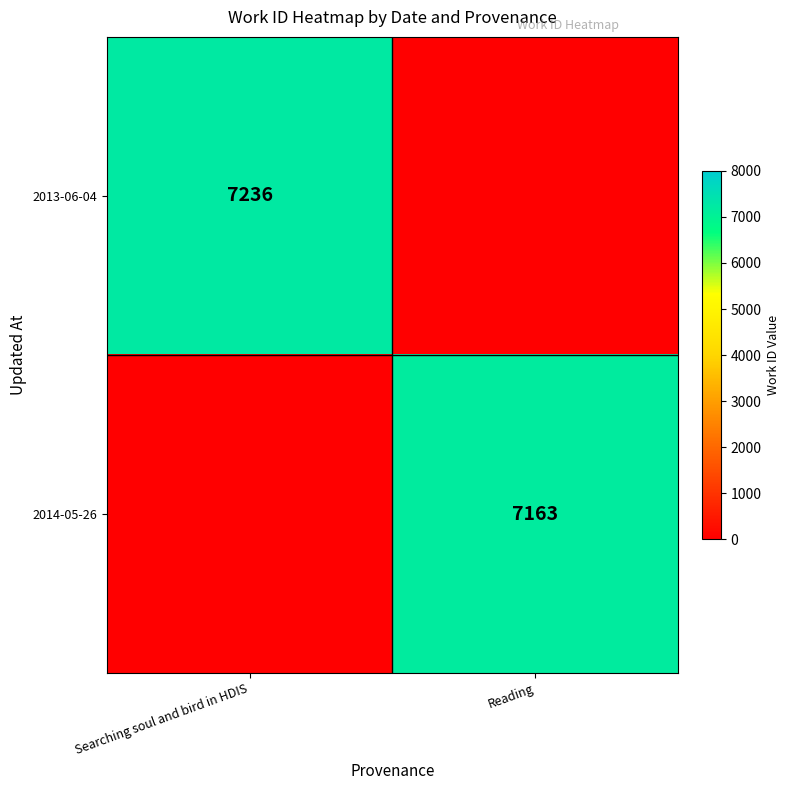

The 2014-05-26 series shows 7163 at Reading. True or false?

True